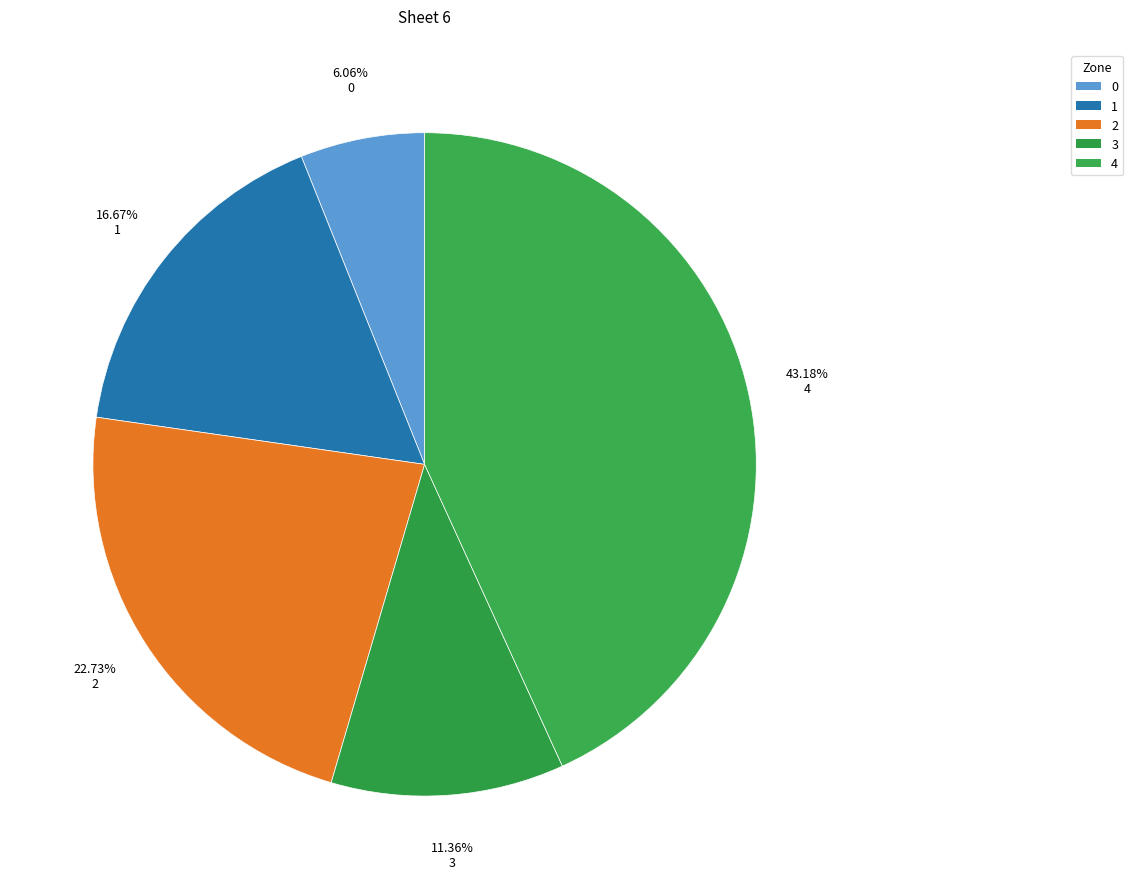

What percentage is the 2 slice, to the nearest percent?

23%